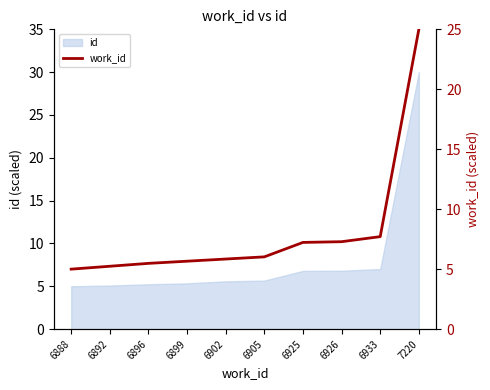

List the labels in order of value, largest first.

7220, 6933, 6926, 6925, 6905, 6902, 6899, 6896, 6892, 6888